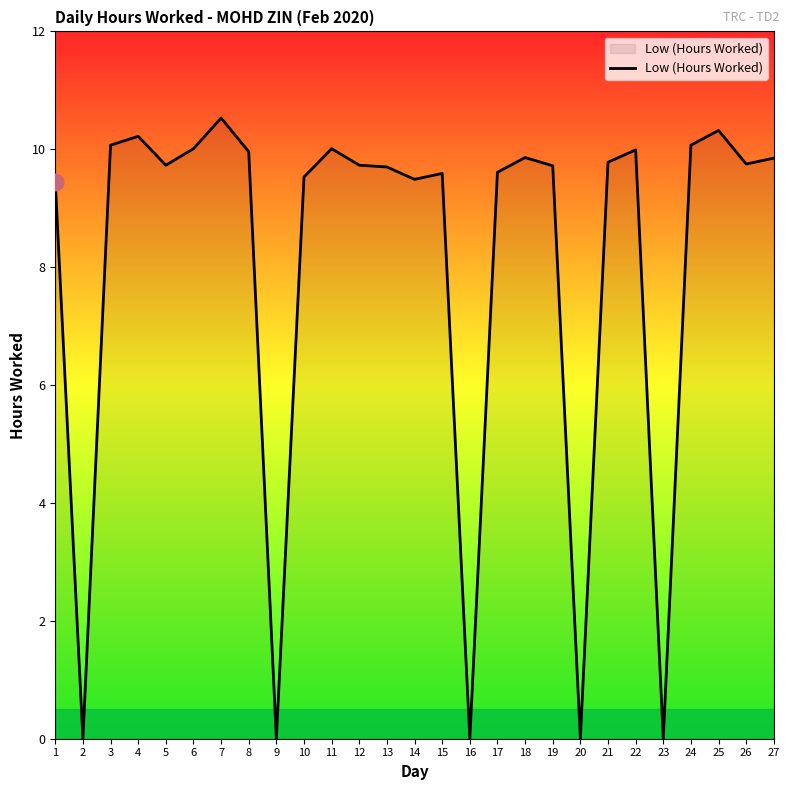

The chart shows a value of 9.8 at 27. True or false?

True